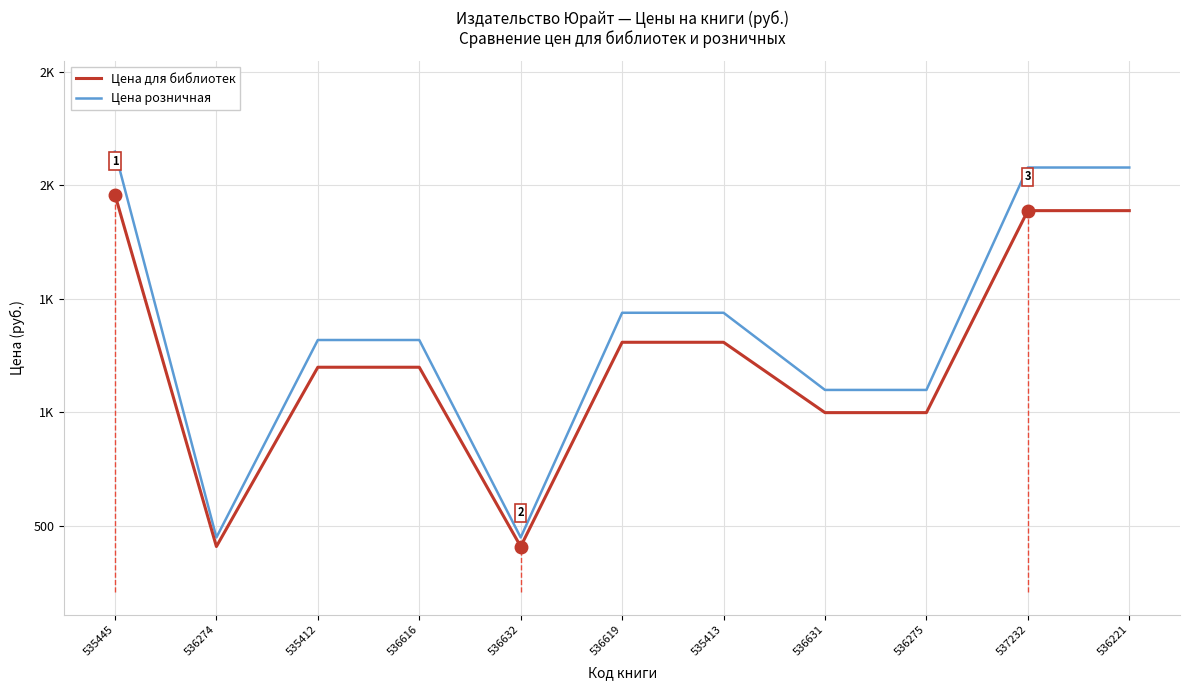

At which category is the sum across all series the highest?

535445